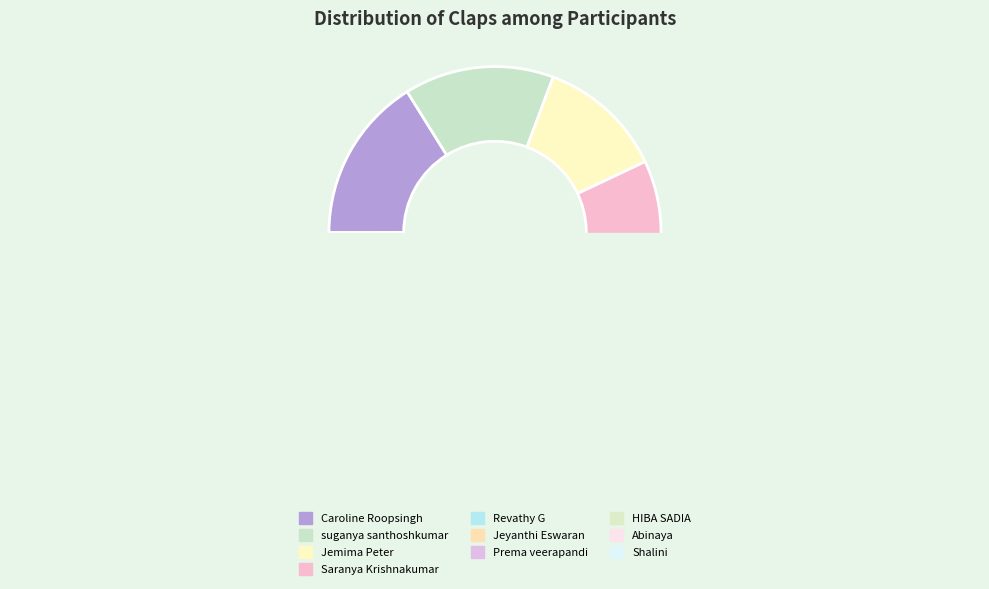

To the nearest percent, what percentage of the pie is Abinaya?

5%